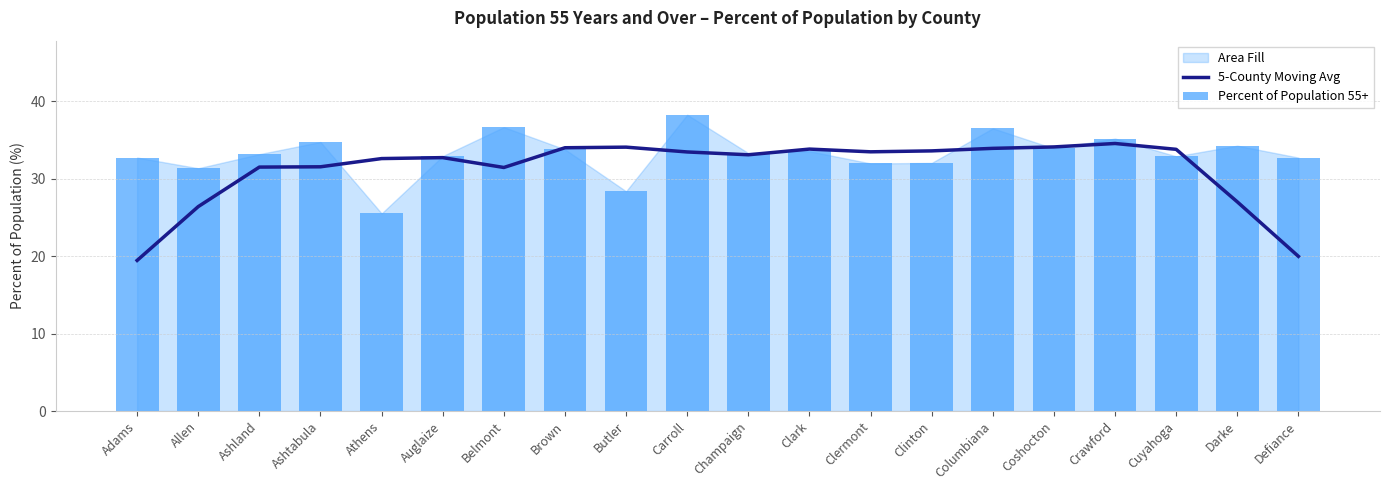

At which label does 5-County Moving Avg first exceed 33?

Brown